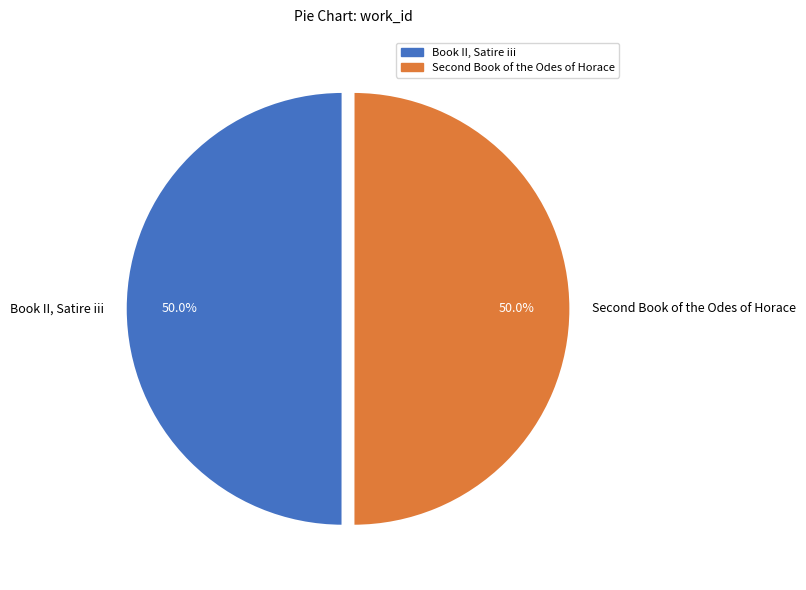

The Book II, Satire iii slice represents 59% of the pie. True or false?

False